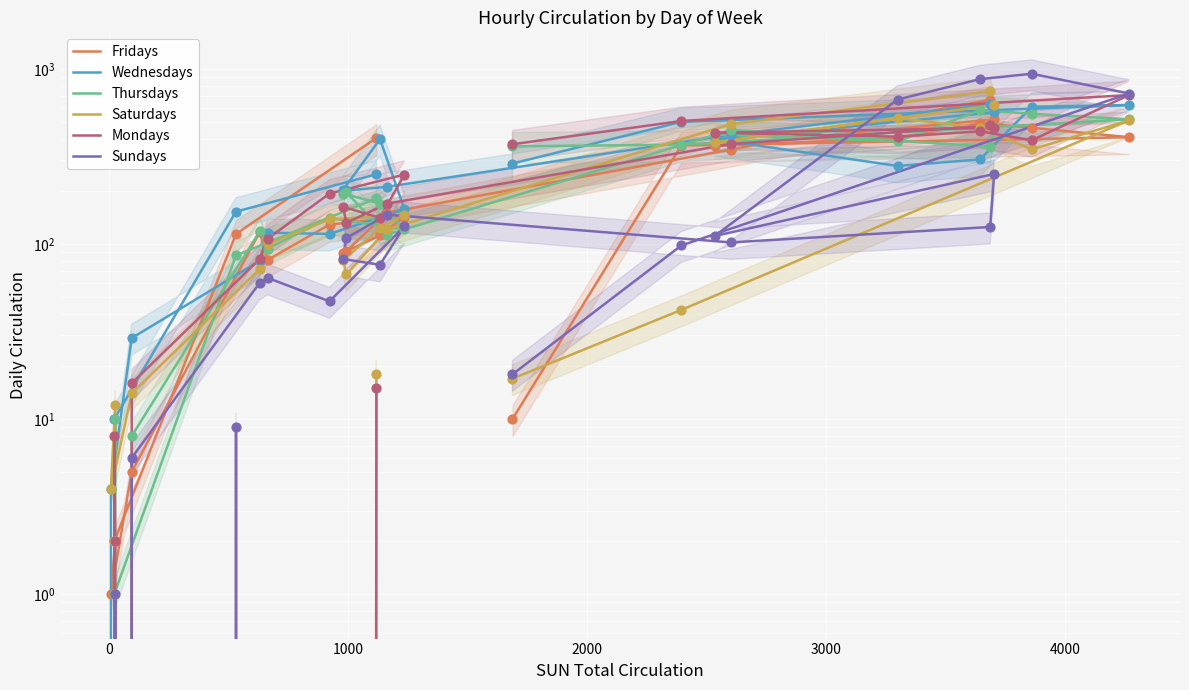

Which series contains the highest Y value?

Sundays